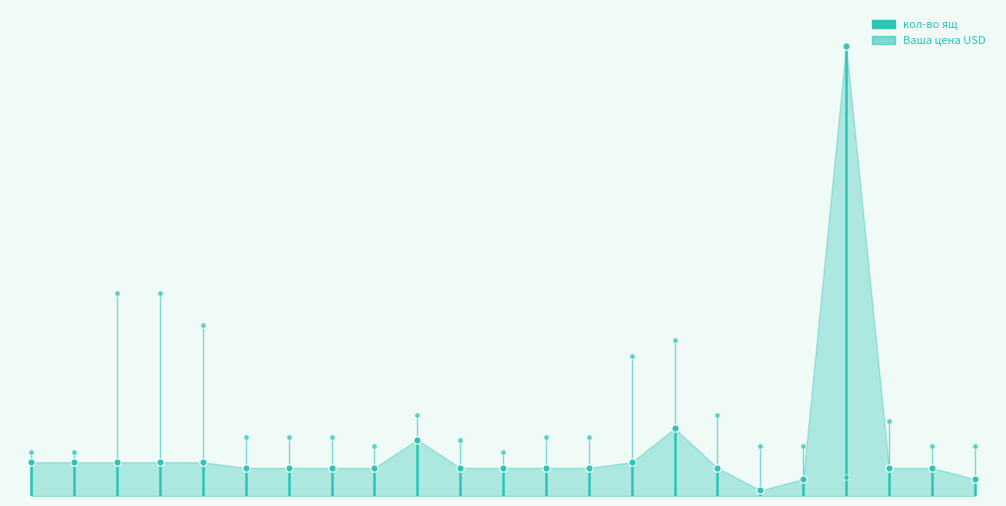

Which series reaches the minimum Y coordinate?

кол-во ящ